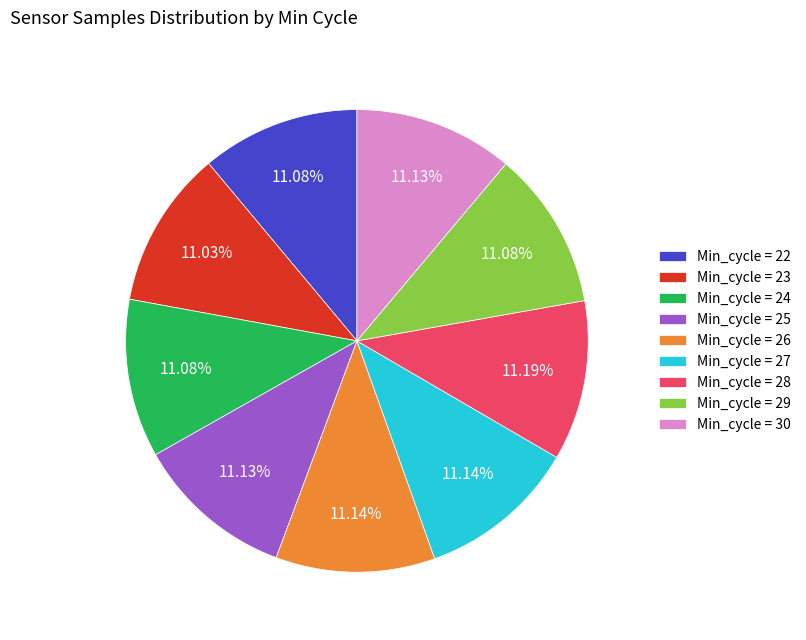

Is there any slice that represents more than half of the pie?

No